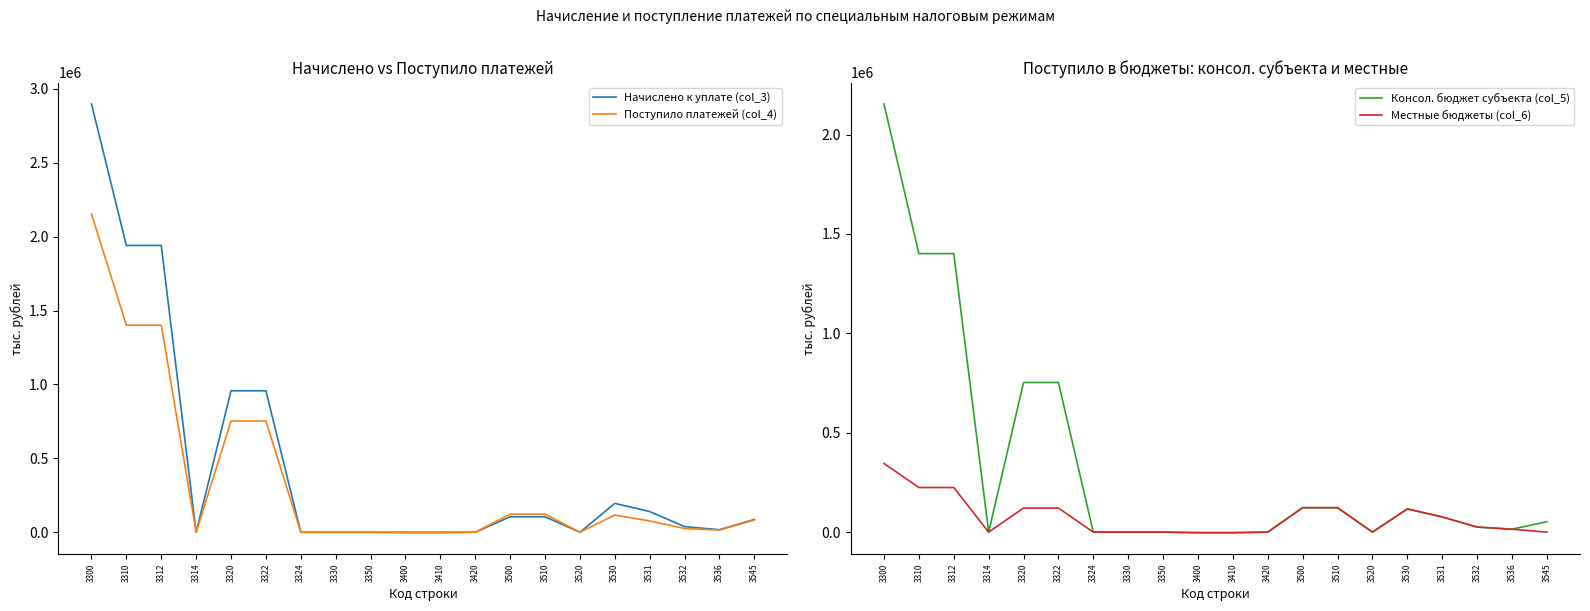

What is the smallest value displayed?

-2755